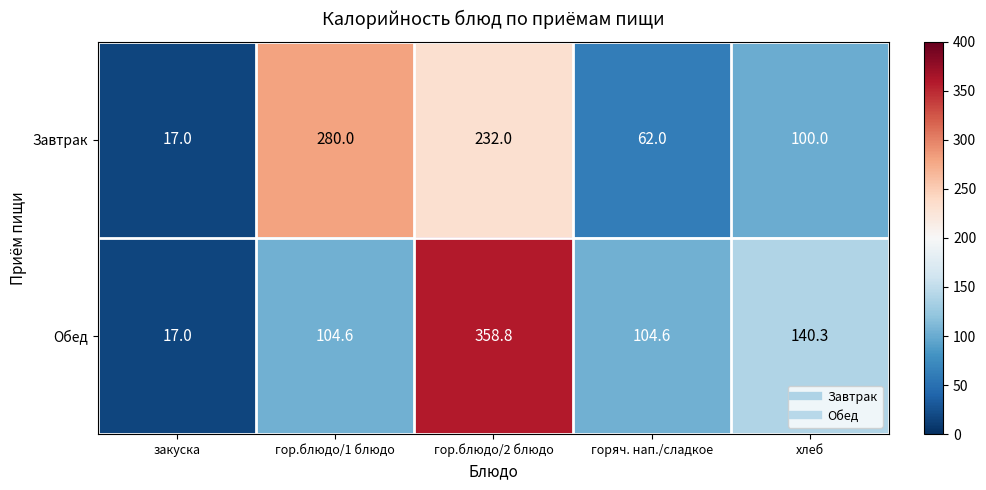

At гор.блюдо/1 блюдо, list the series in order from largest to smallest.

Завтрак, Обед